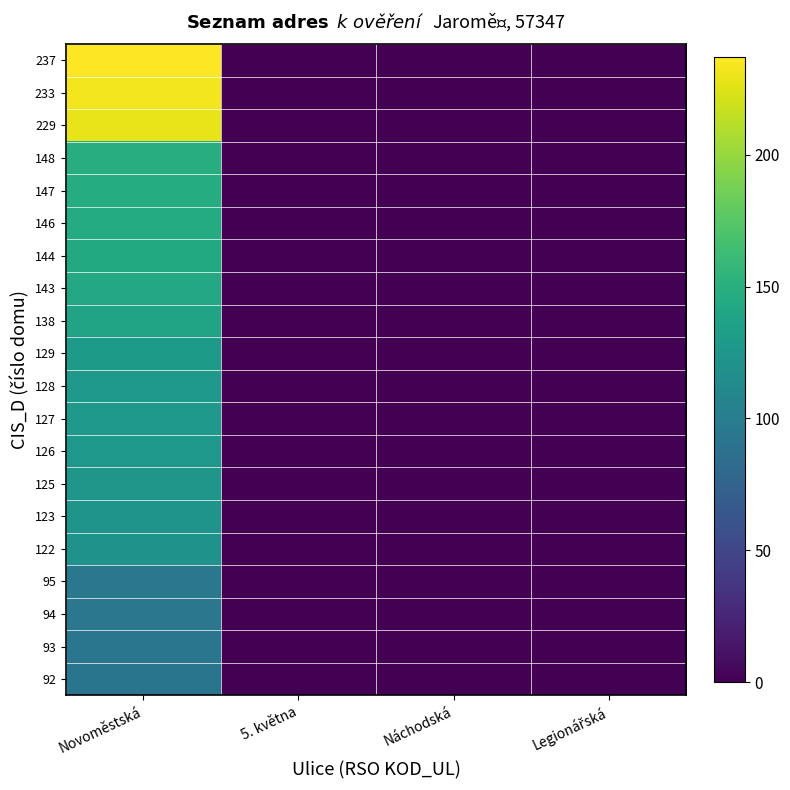

Reading left to right, transcribe all the data shown in this chart.

92: Novoměstská=92	5. května=0	Náchodská=0	Legionářská=0
93: Novoměstská=93	5. května=0	Náchodská=0	Legionářská=0
94: Novoměstská=94	5. května=0	Náchodská=0	Legionářská=0
95: Novoměstská=95	5. května=0	Náchodská=0	Legionářská=0
122: Novoměstská=122	5. května=0	Náchodská=0	Legionářská=0
123: Novoměstská=123	5. května=0	Náchodská=0	Legionářská=0
125: Novoměstská=125	5. května=0	Náchodská=0	Legionářská=0
126: Novoměstská=126	5. května=0	Náchodská=0	Legionářská=0
127: Novoměstská=127	5. května=0	Náchodská=0	Legionářská=0
128: Novoměstská=128	5. května=0	Náchodská=0	Legionářská=0
129: Novoměstská=129	5. května=0	Náchodská=0	Legionářská=0
138: Novoměstská=138	5. května=0	Náchodská=0	Legionářská=0
143: Novoměstská=143	5. května=0	Náchodská=0	Legionářská=0
144: Novoměstská=144	5. května=0	Náchodská=0	Legionářská=0
146: Novoměstská=146	5. května=0	Náchodská=0	Legionářská=0
147: Novoměstská=147	5. května=0	Náchodská=0	Legionářská=0
148: Novoměstská=148	5. května=0	Náchodská=0	Legionářská=0
229: Novoměstská=229	5. května=0	Náchodská=0	Legionářská=0
233: Novoměstská=233	5. května=0	Náchodská=0	Legionářská=0
237: Novoměstská=237	5. května=0	Náchodská=0	Legionářská=0